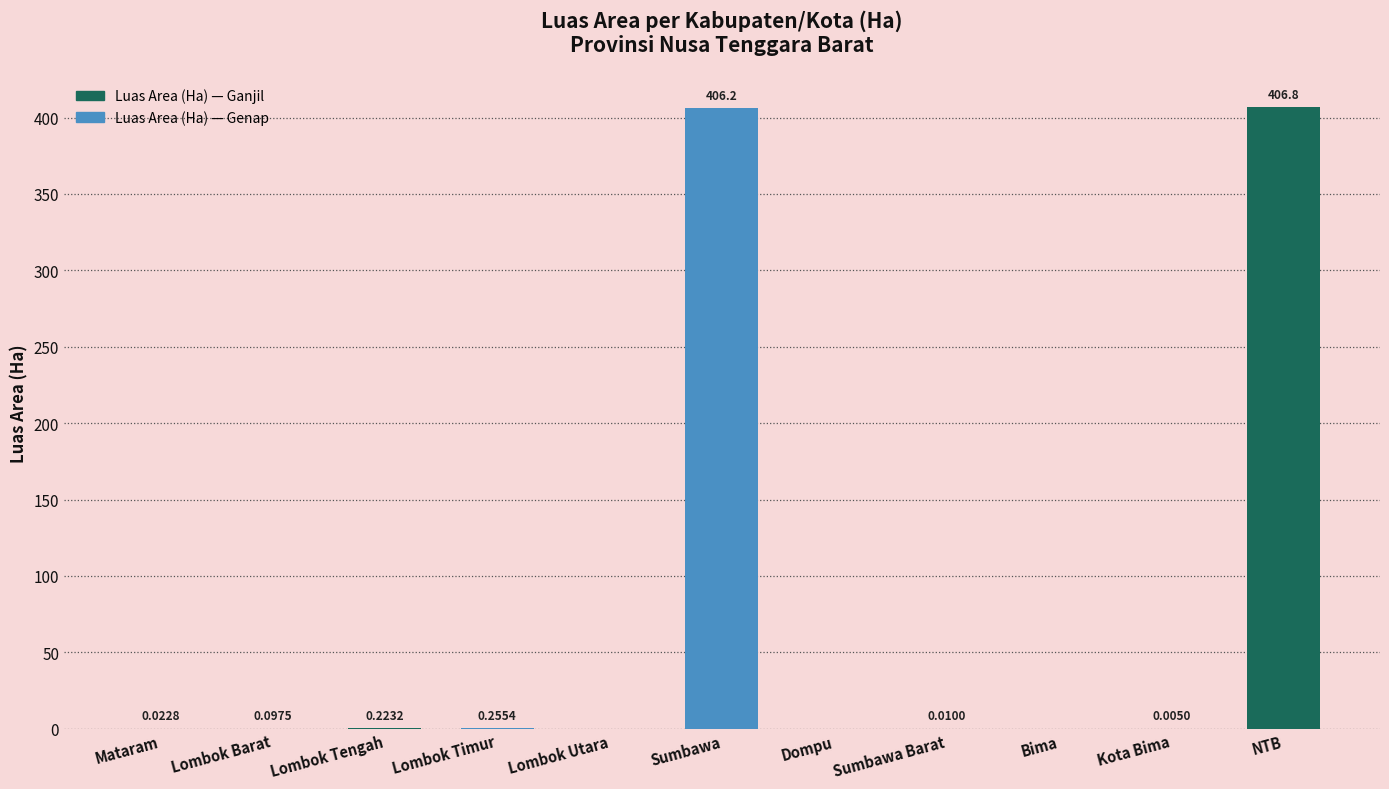

At which label is the value closest to 203?

Lombok Timur